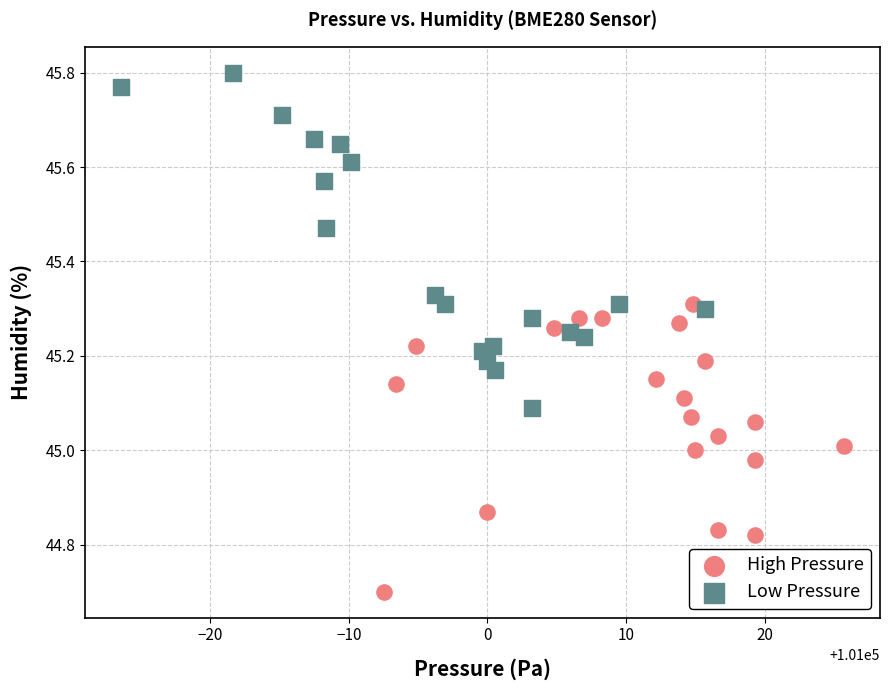

Which series reaches the minimum Y coordinate?

High Pressure